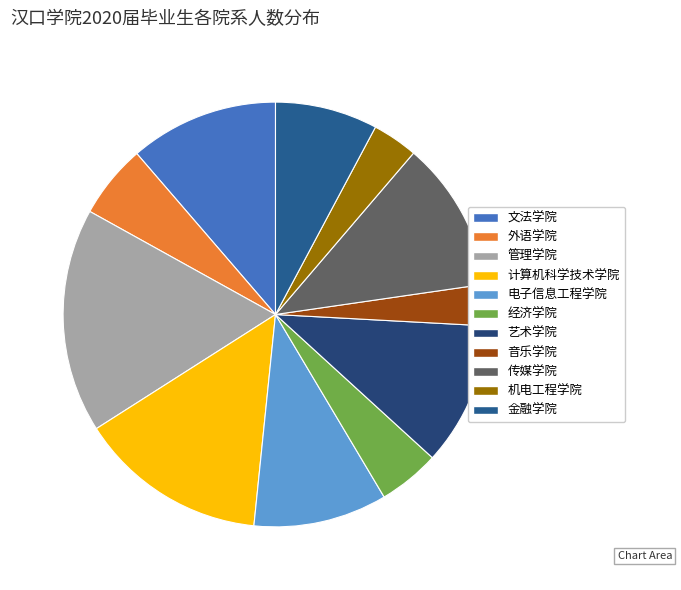

How many segments does this pie chart have?

11